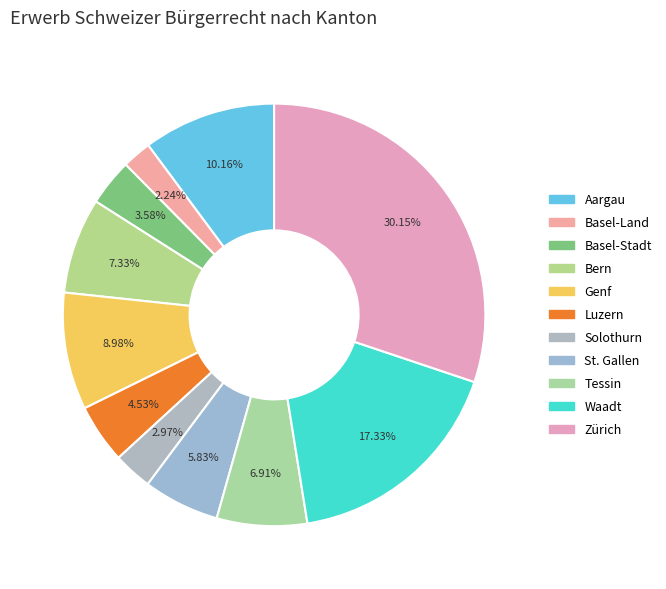

Is the sum of St. Gallen and Waadt greater than half?

No